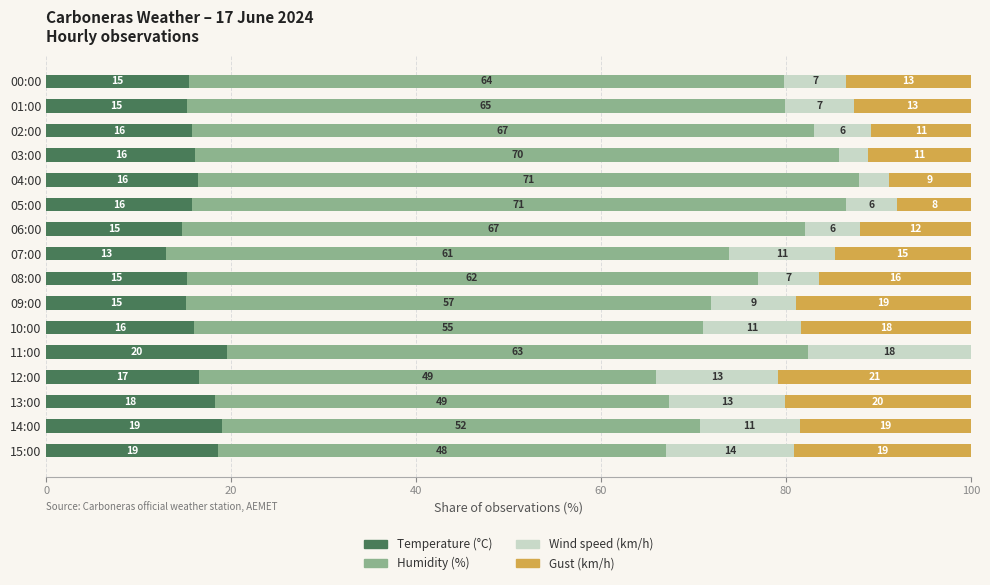

What is the maximum value for Temperature (°C)?

19.5